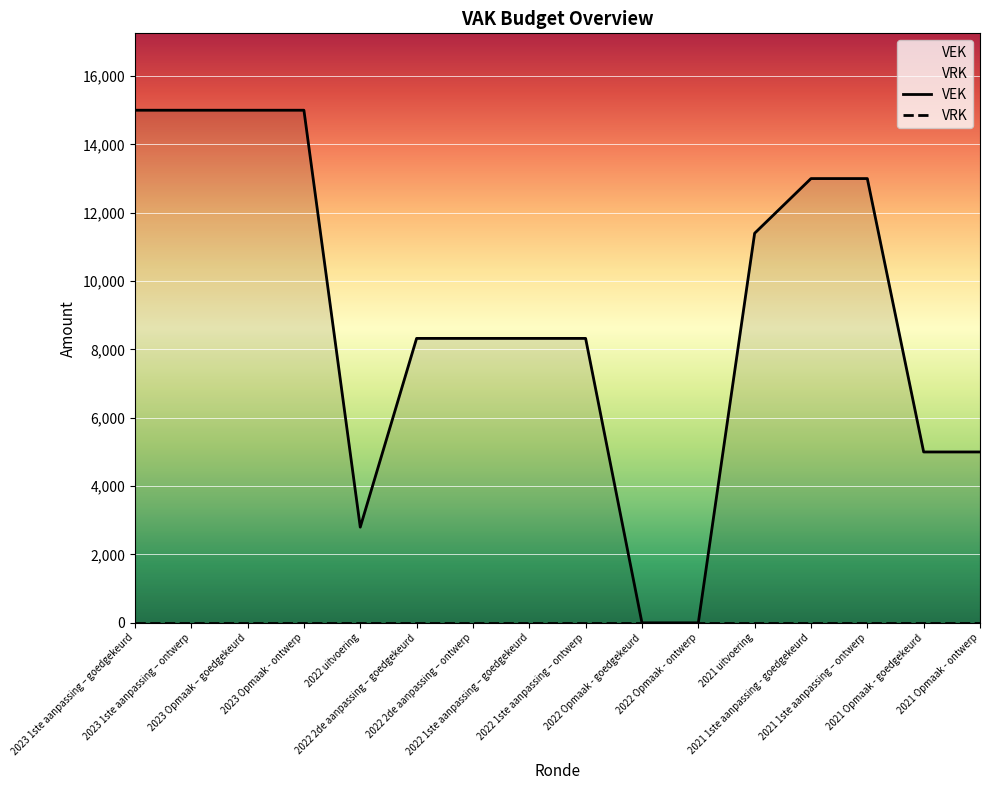

What is the approximate value of VEK at 2022 2de aanpassing – ontwerp, to the nearest 10?

8320